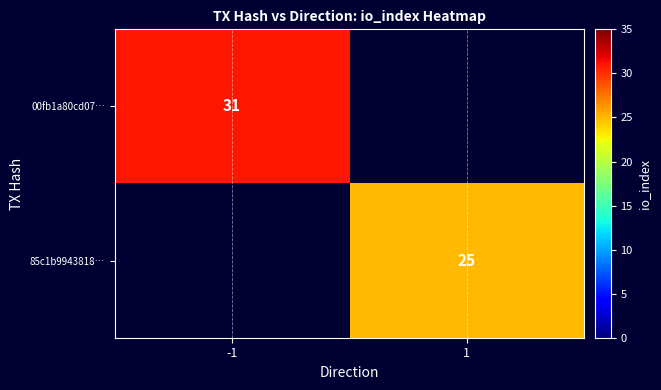

Is it true that 85c1b9943818… equals 9 at 1?

False